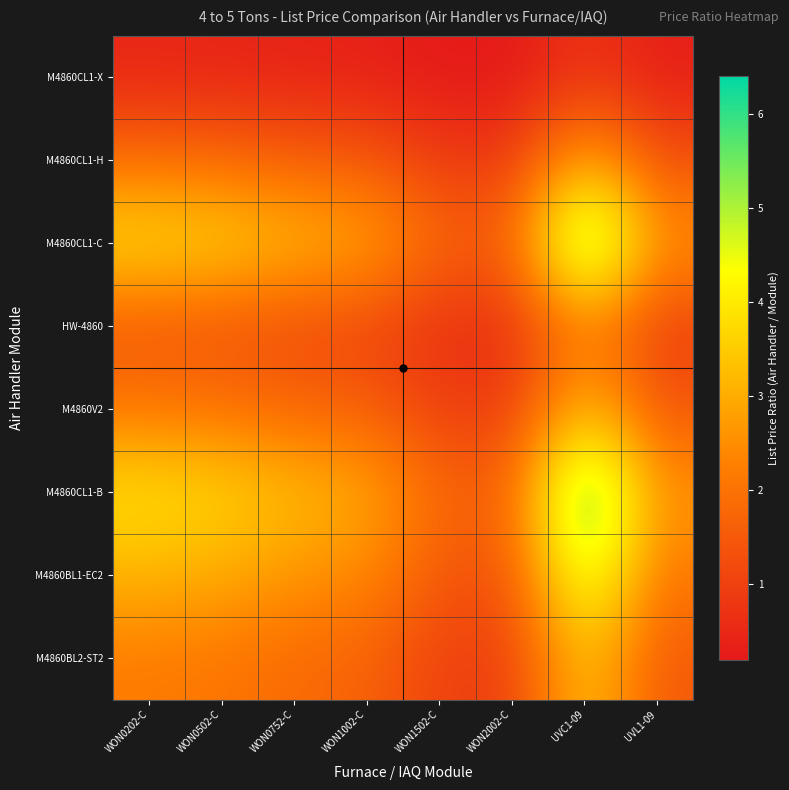

Which label corresponds to the largest value in the chart?

UVC1-09